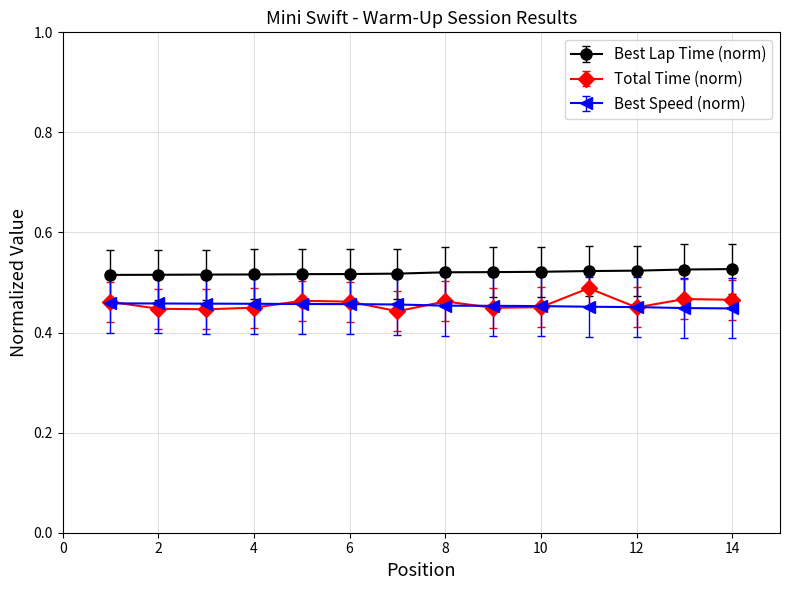

At how many categories does at least one series exceed 0?

14